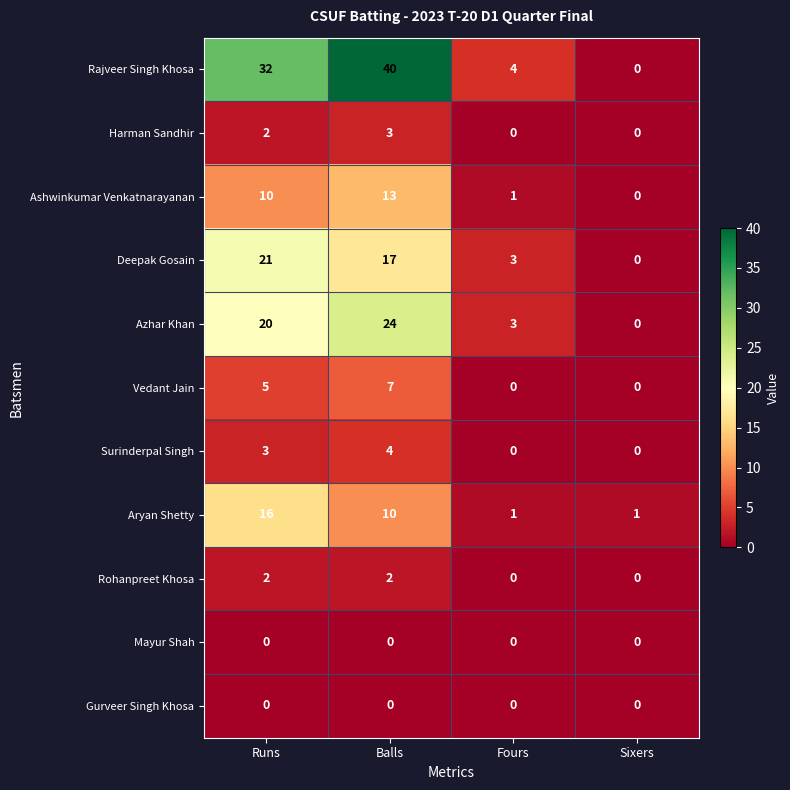

The value of Surinderpal Singh at Sixers is 0. True or false?

True